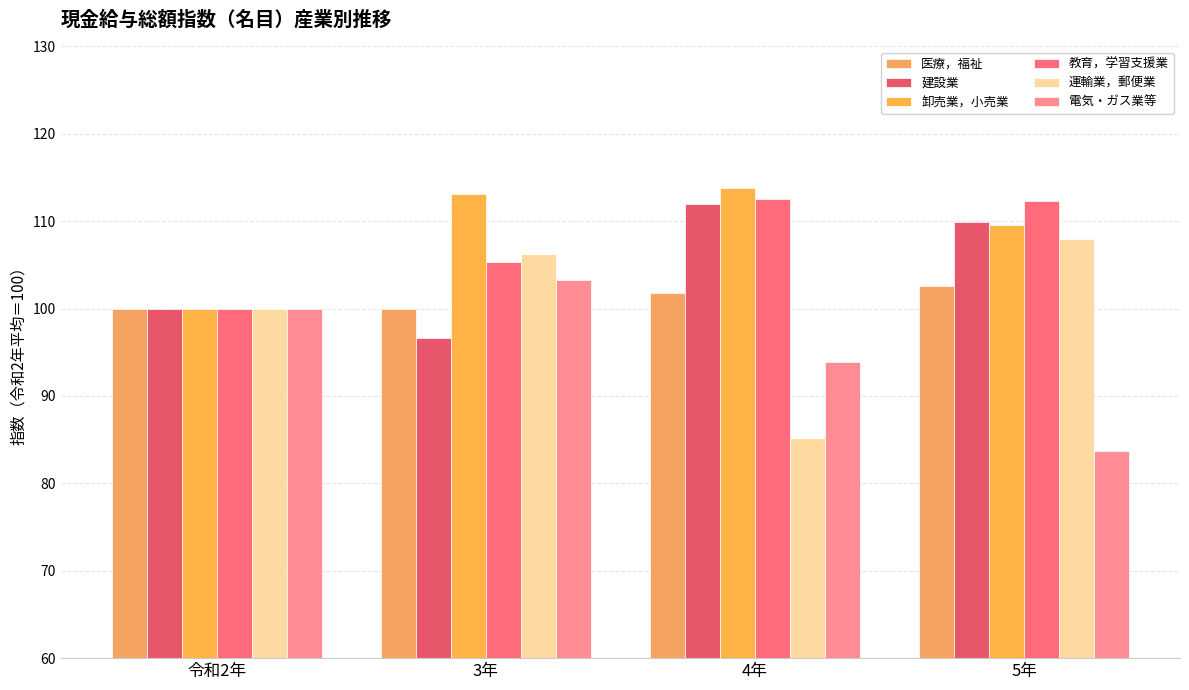

Where is 卸売業，小売業 nearest to the value 106?

5年